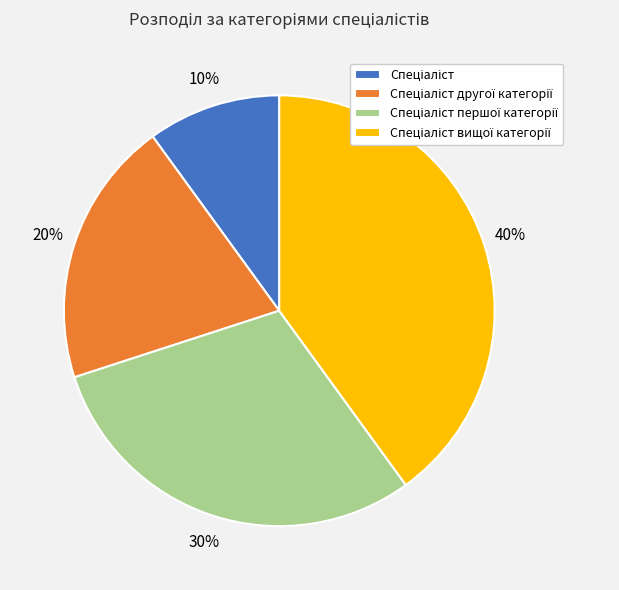

How many slices are in this pie chart?

4